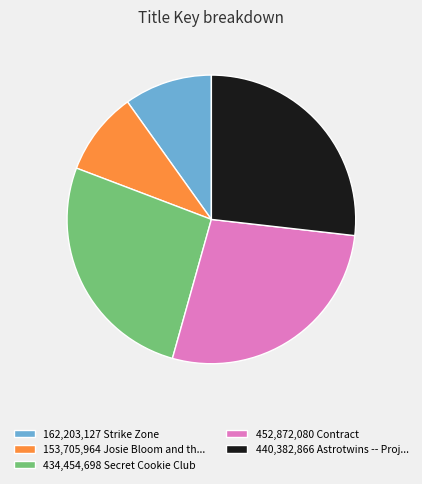

The 440,382,866 Astrotwins -- Proj... slice represents 27% of the pie. True or false?

True